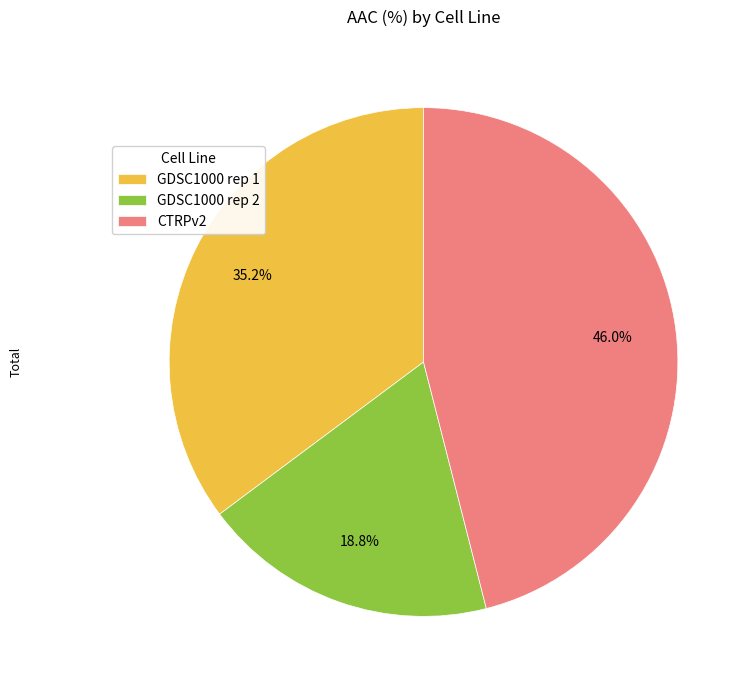

Rank the categories by value from highest to lowest.

CTRPv2, GDSC1000 rep 1, GDSC1000 rep 2